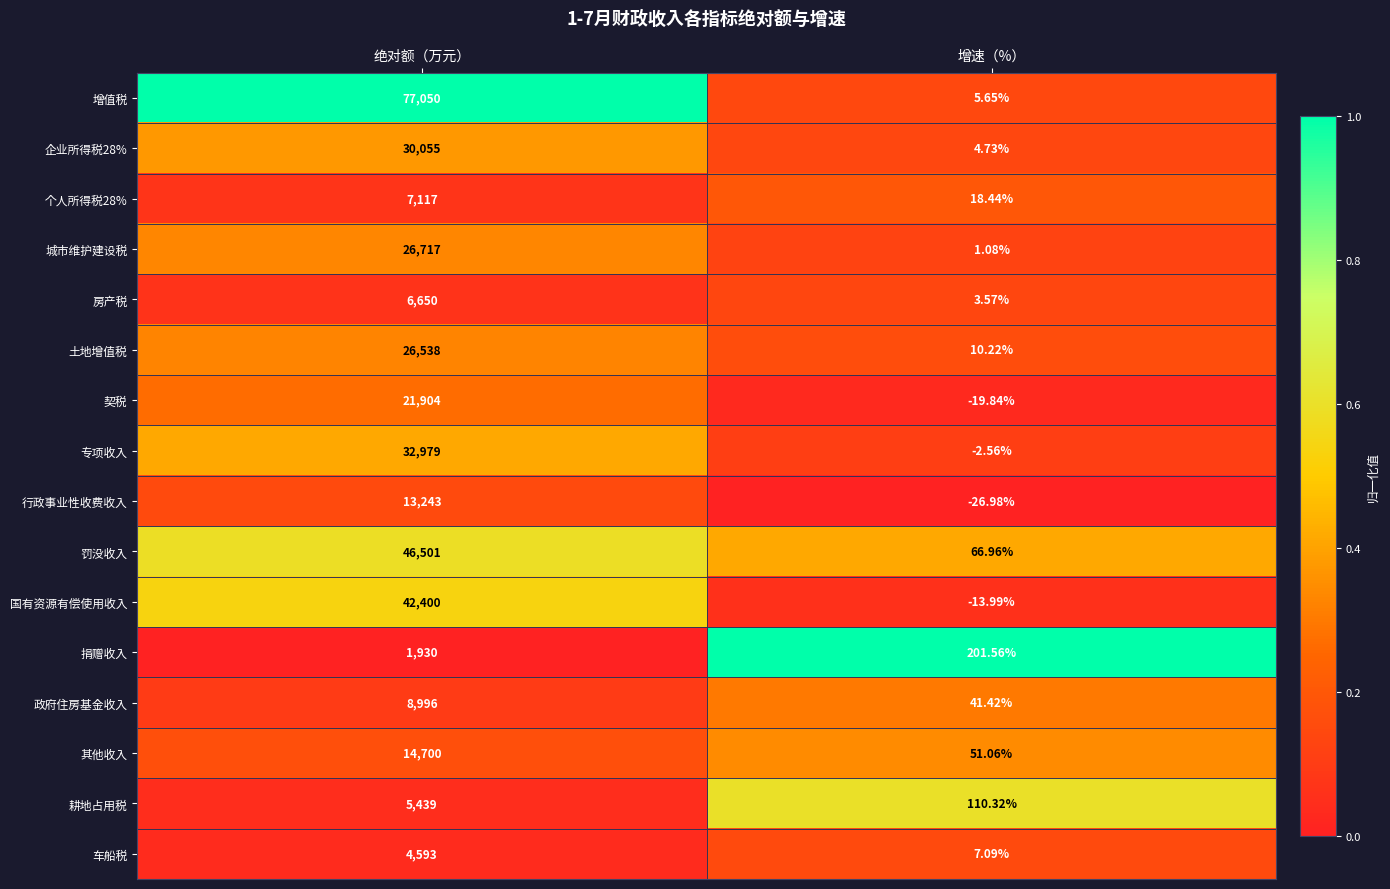

Rank the categories by 罚没收入 value from highest to lowest.

绝对额（万元）, 增速（%）